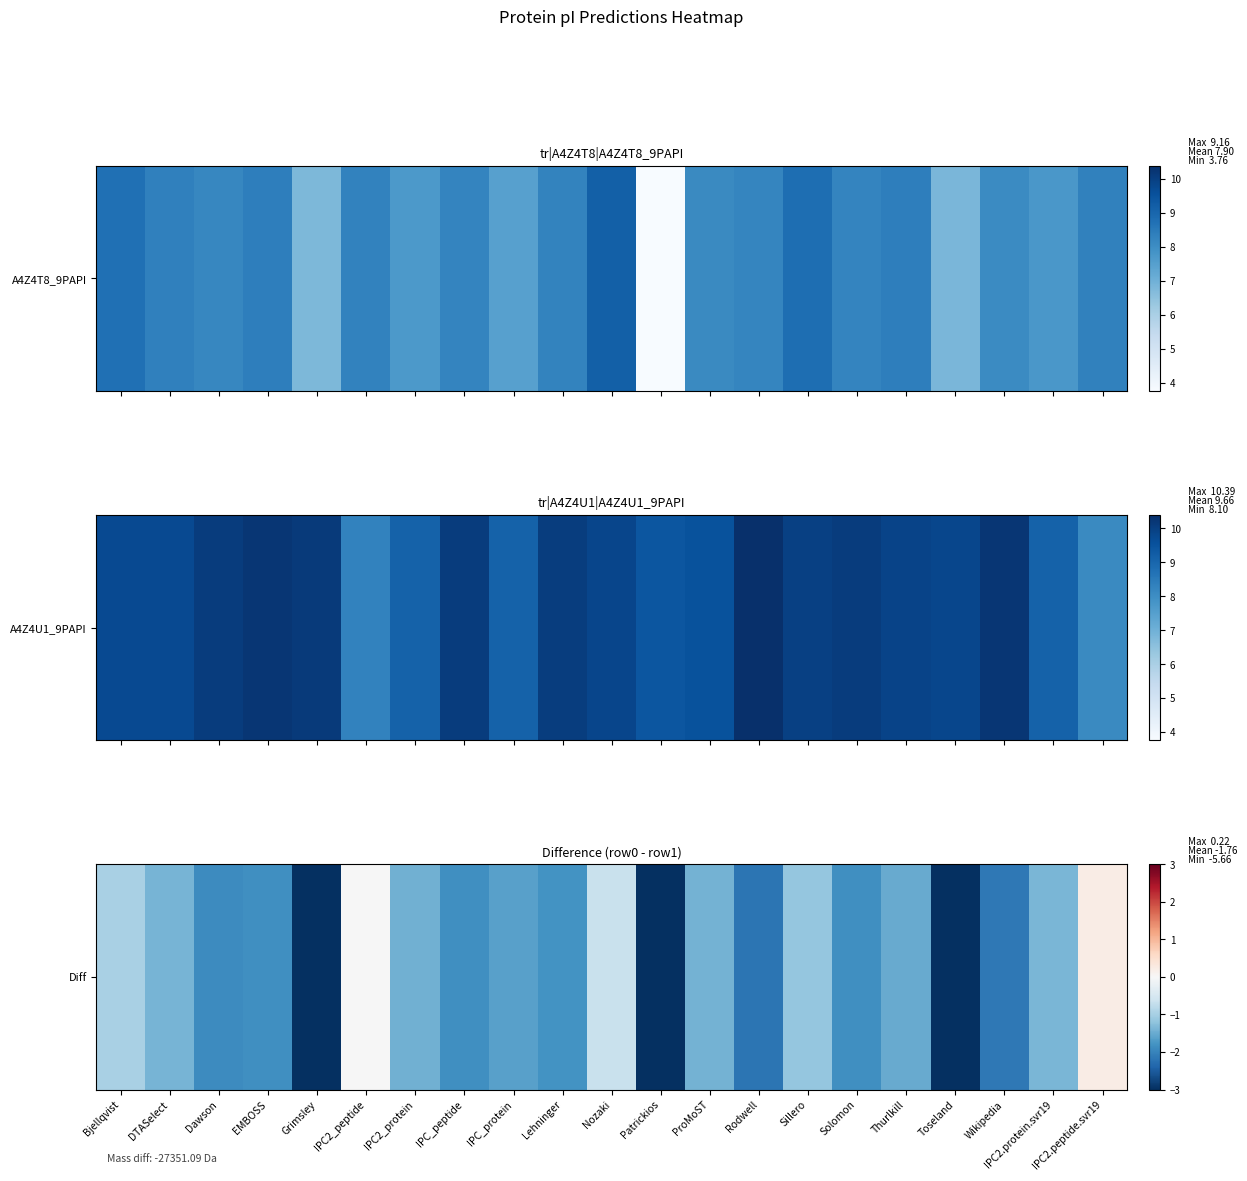

Is it true that the value at Lehninger is -3.0?

False